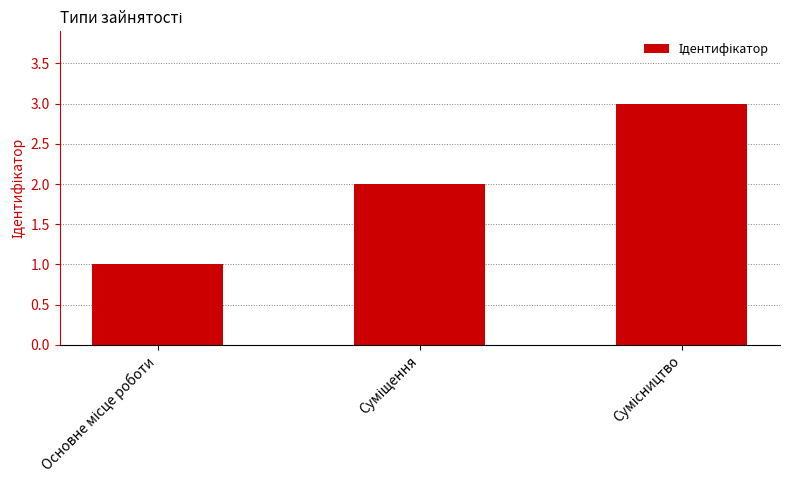

How many distinct data groups are displayed?

1